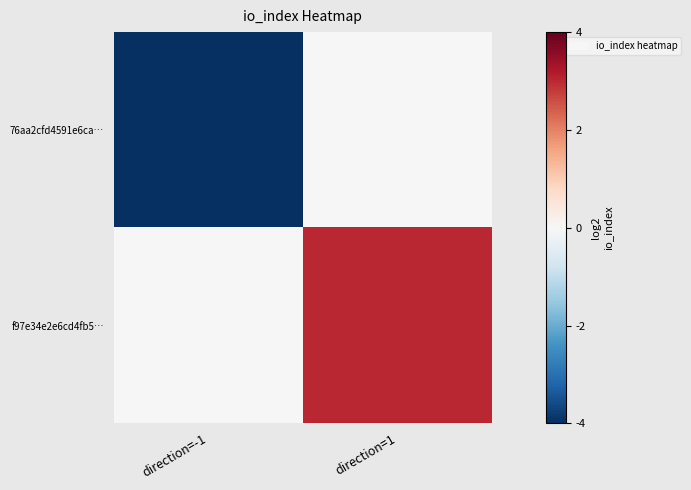

Which series has the largest range (max minus min)?

76aa2cfd4591e6ca…